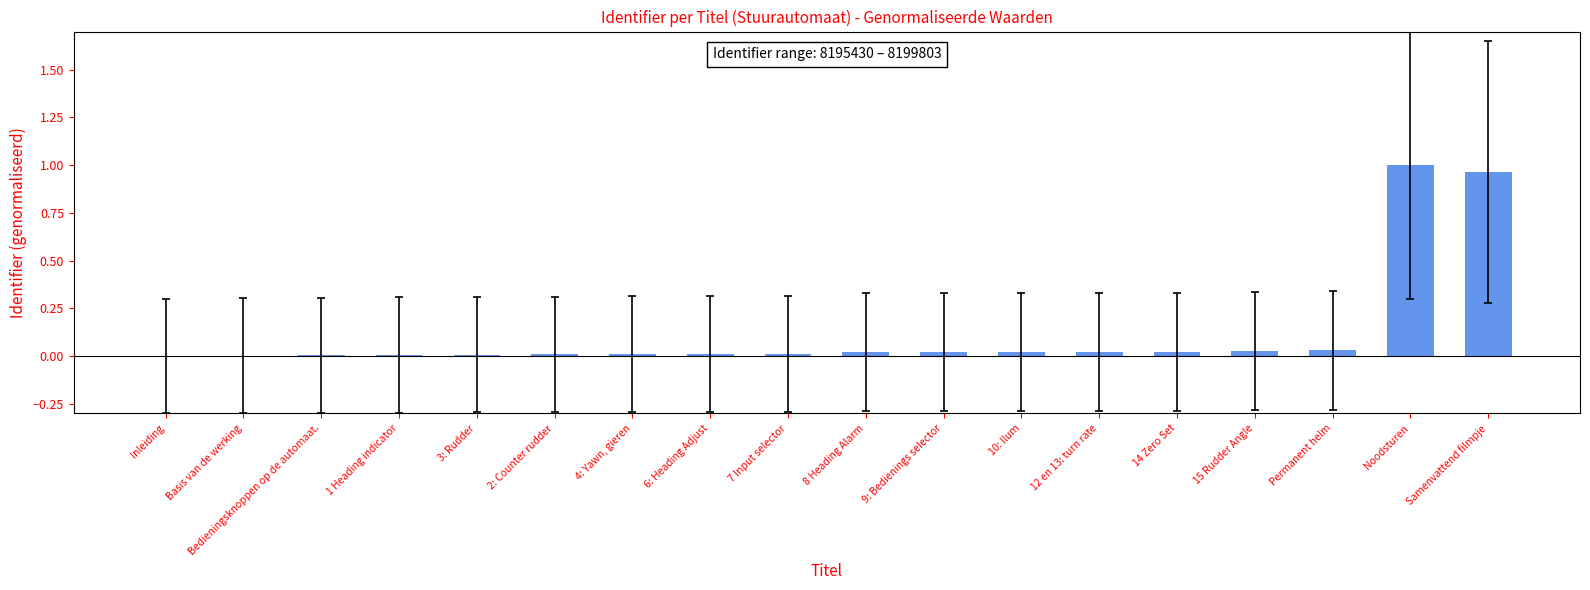

What is the average value?

0.1